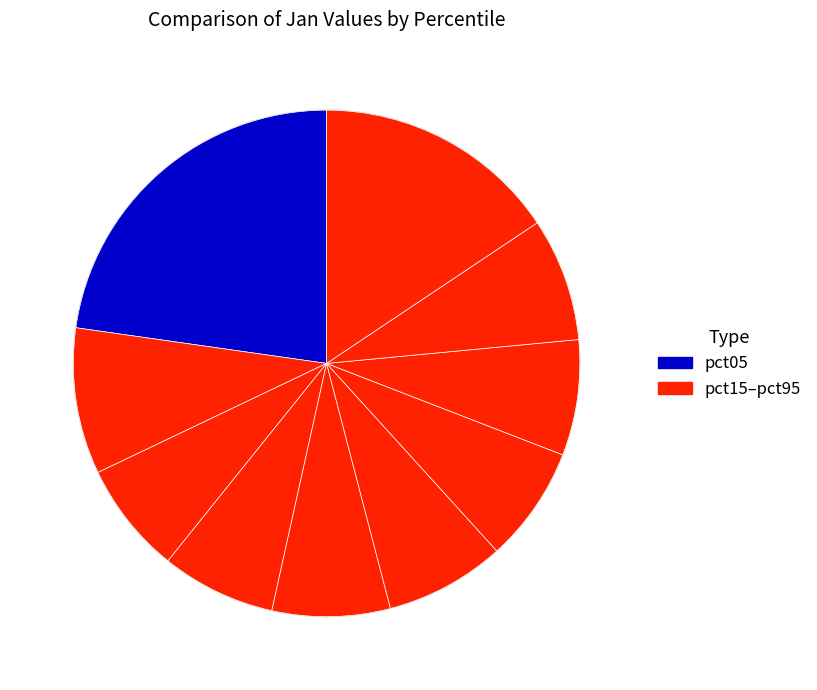

Does any single category account for the majority?

No